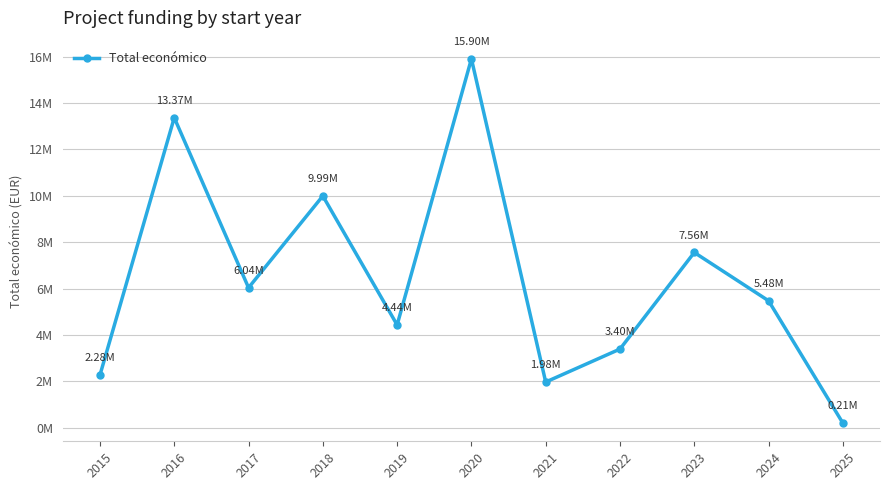

What is the value of the 1st point from the left?

2277162.7